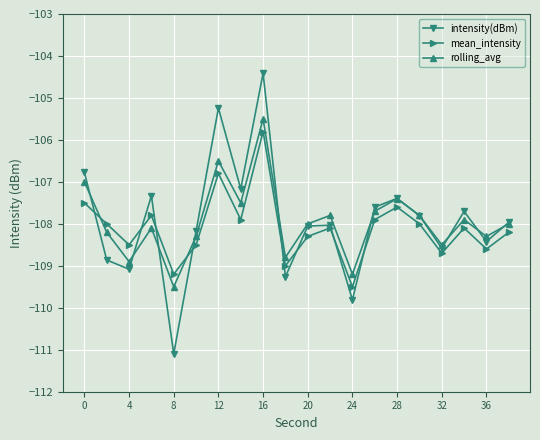

True or false: rolling_avg has more than 2 points higher than both neighbors.

True